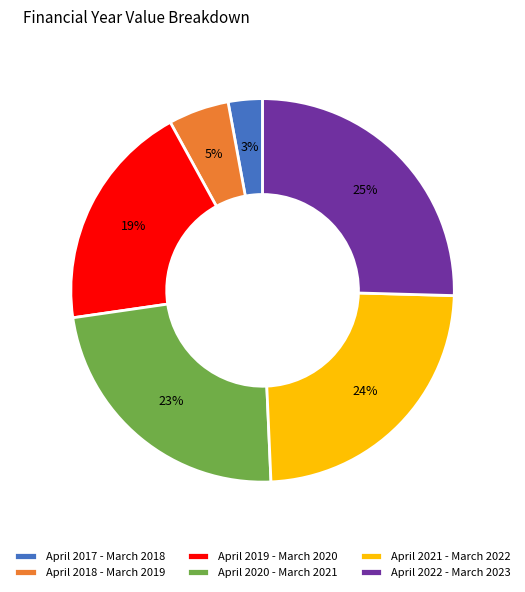

Which category has the smallest portion of the pie?

April 2017 - March 2018